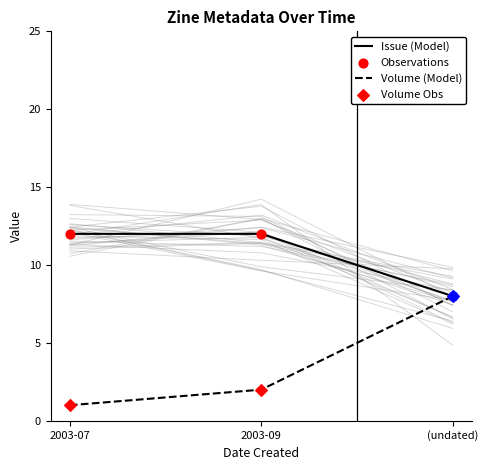

Which series has the widest spread of Y values?

Volume (Model)